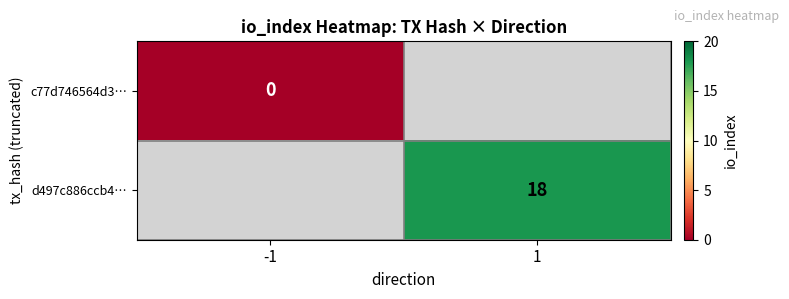

Between -1 and 1, which is larger?

1